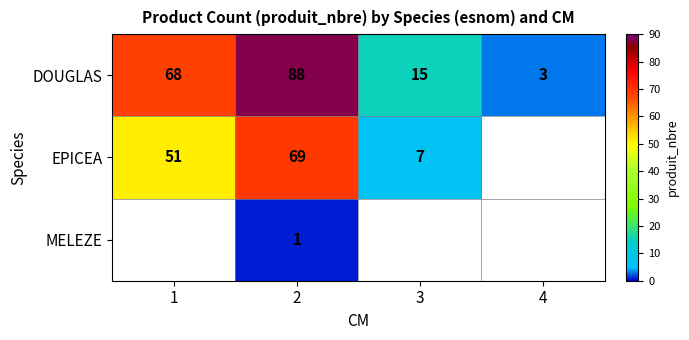

Is it true that EPICEA equals 12 at 1?

False